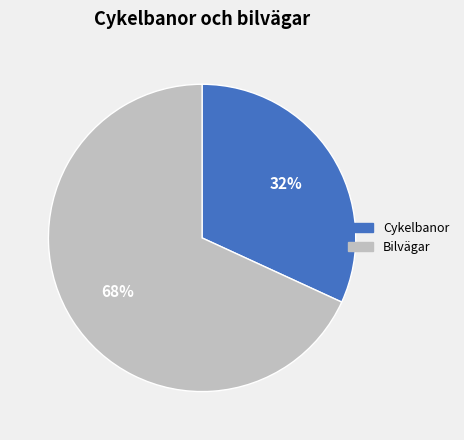

What is the majority slice?

Bilvägar